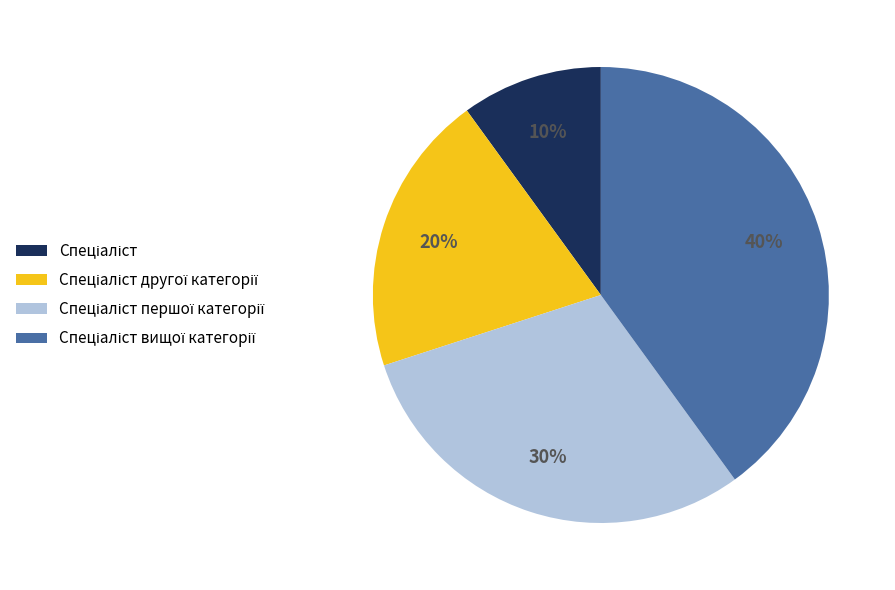

Does any single category account for the majority?

No